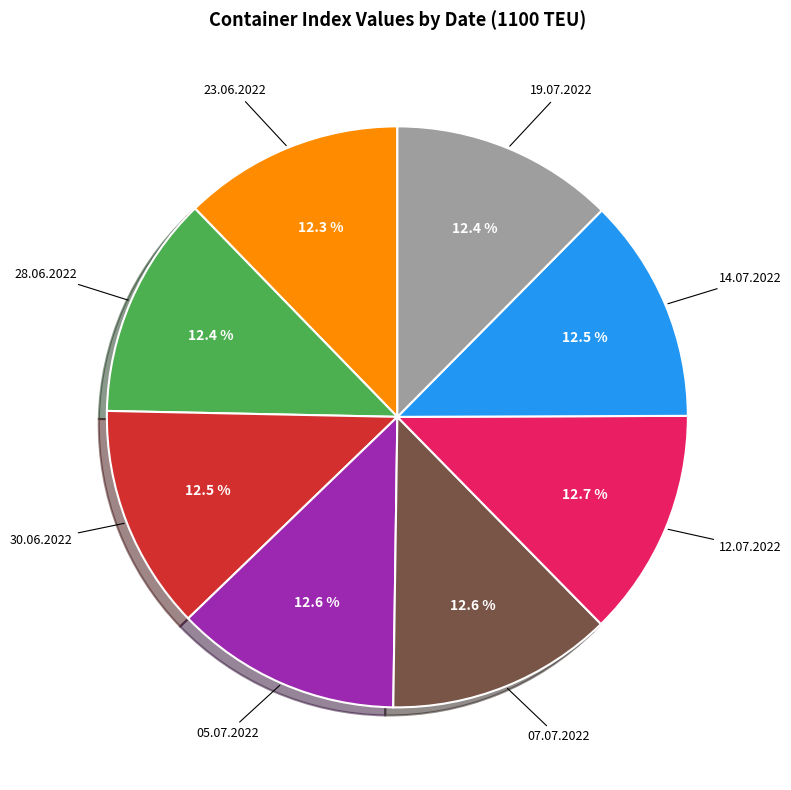

Is there any slice that represents more than half of the pie?

No